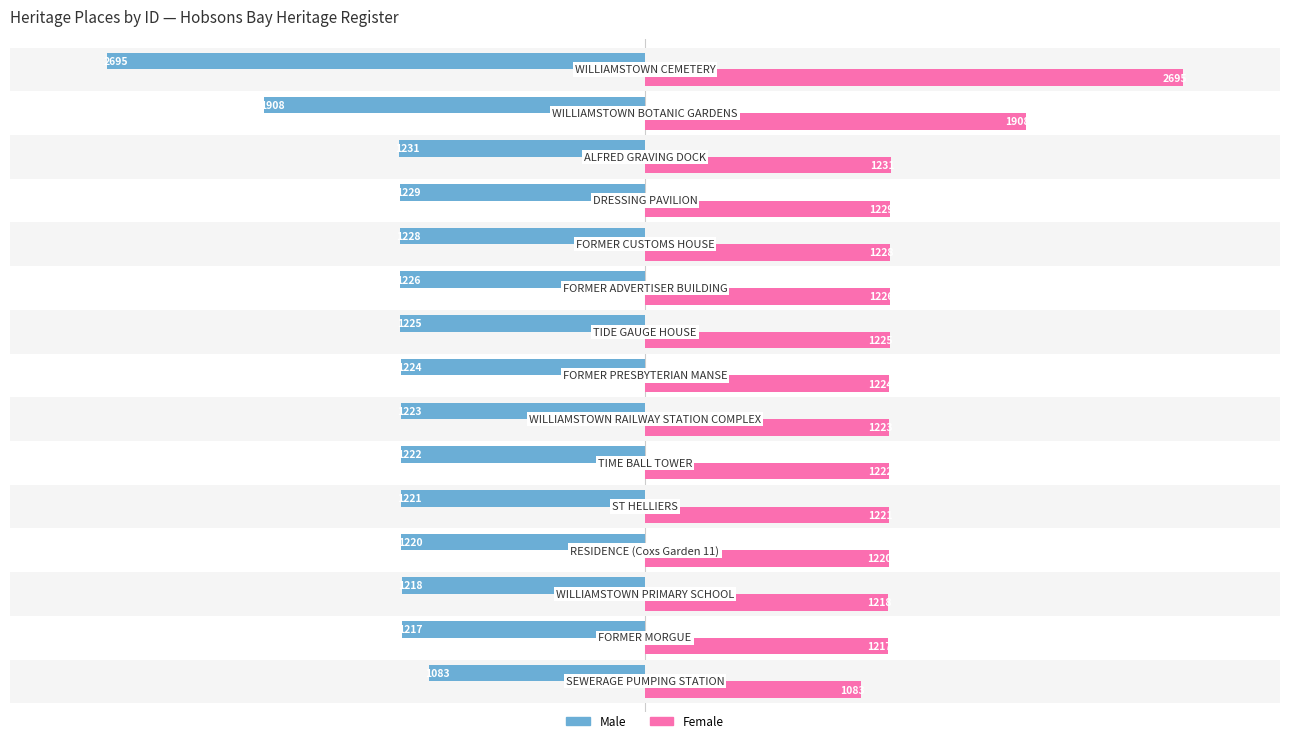

What is the maximum value for Male?

-1083